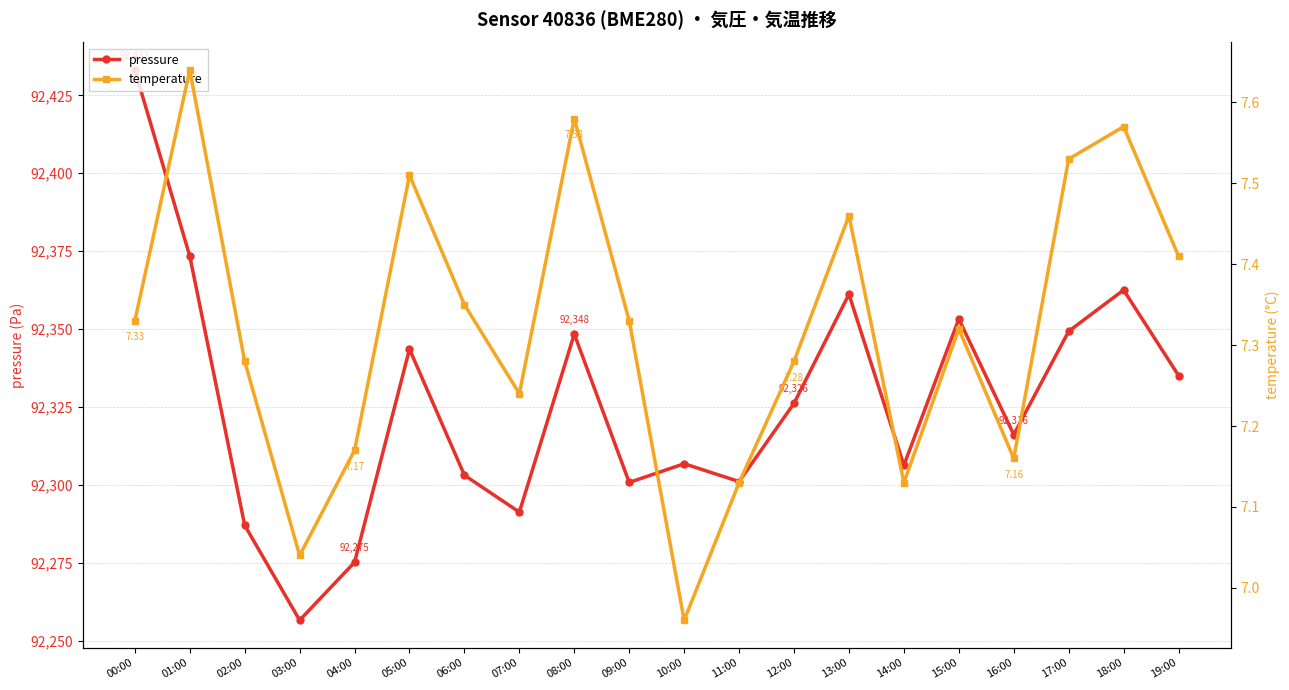

How many values in the temperature series are below 7?

1